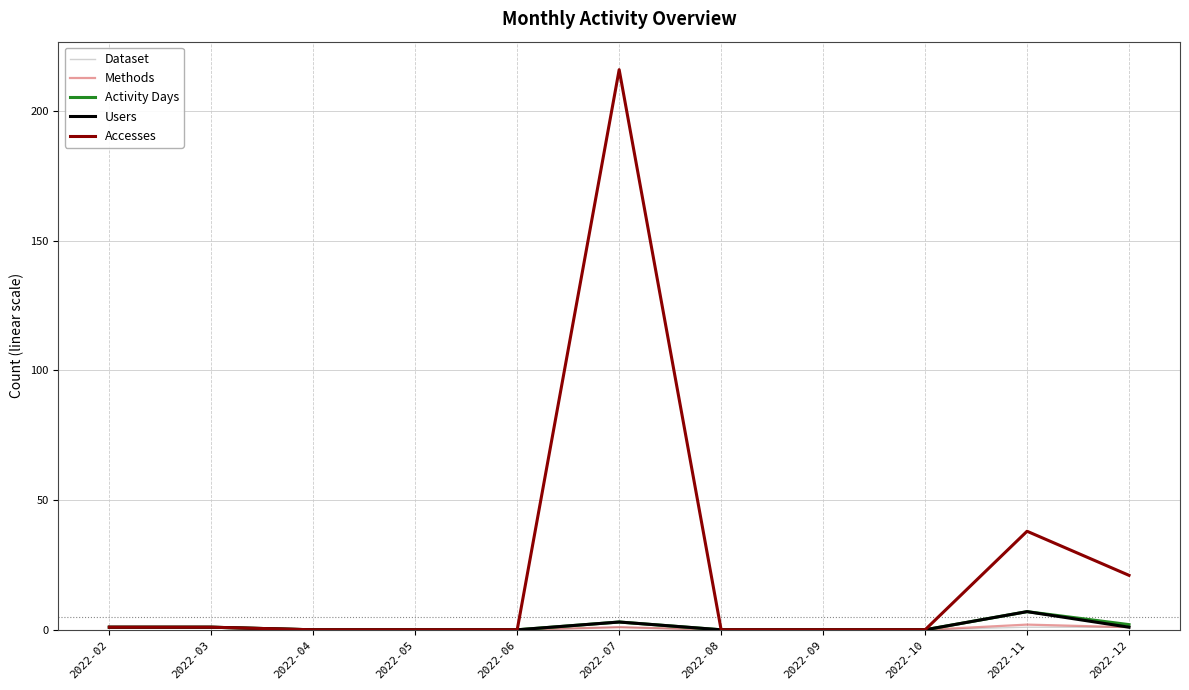

Which series has the largest range (max minus min)?

Accesses